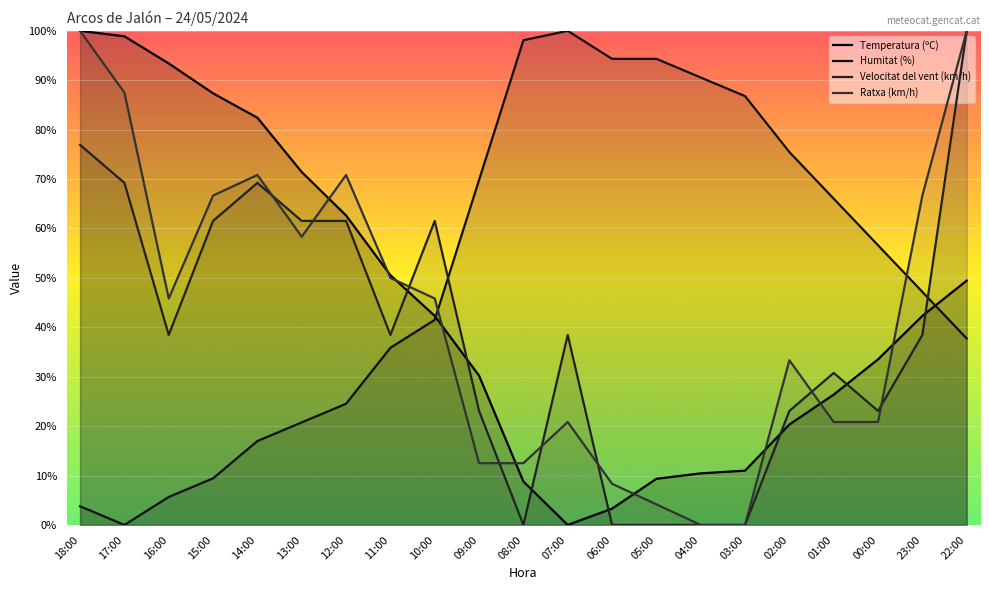

What position from the right is 01:00?

4